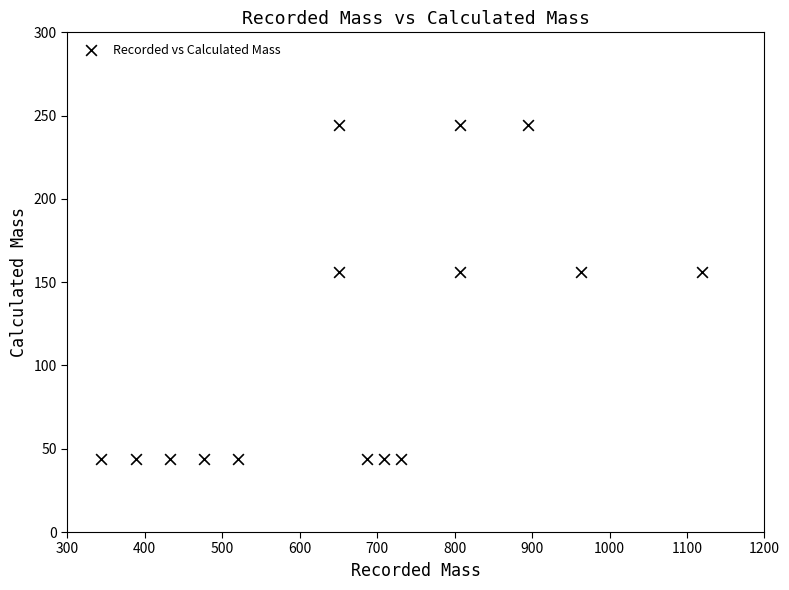

What is the range of Y values (max minus min)?

200.1